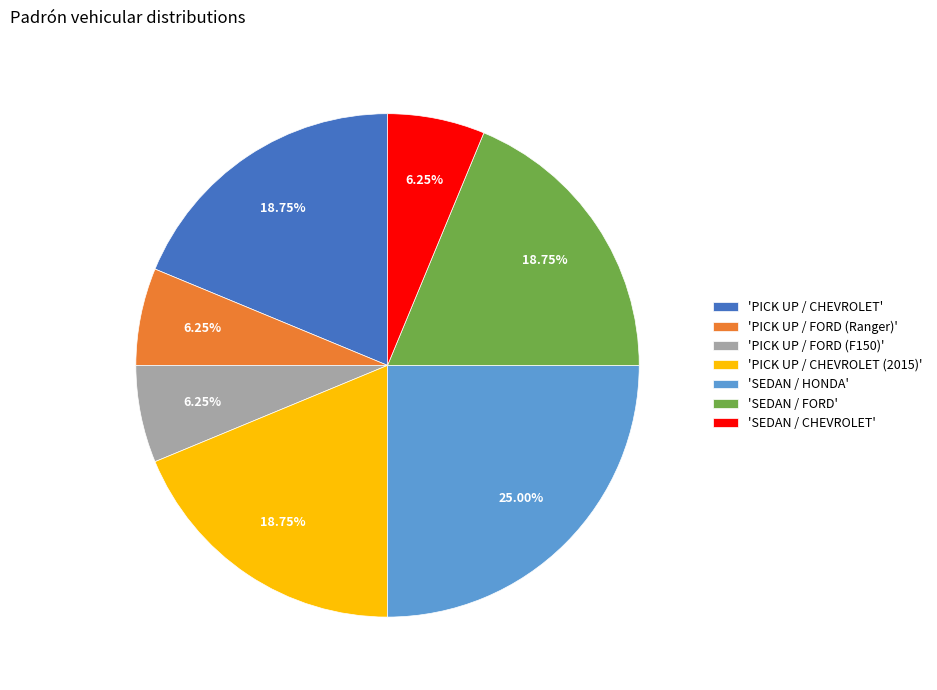

Which category has the biggest portion of the pie?

'SEDAN / HONDA'